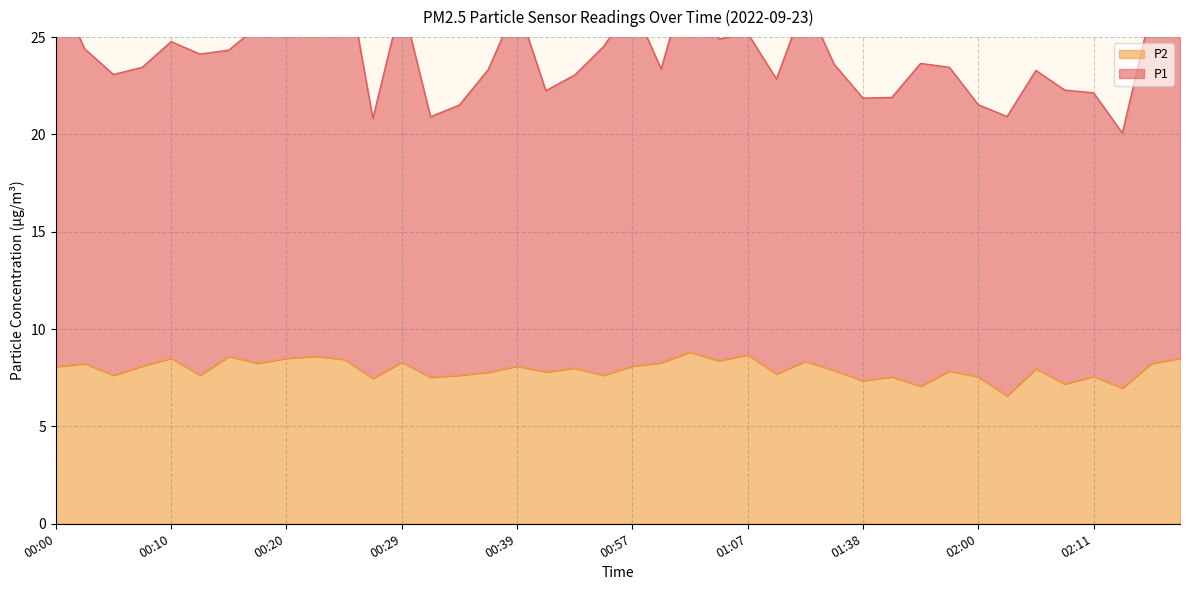

Rank the categories by P1 value from highest to lowest.

00:25, 01:02, 00:00, 00:22, 00:29, 01:15, 00:39, 00:57, 02:18, 00:20, 00:17, 01:07, 02:21, 01:04, 00:10, 00:55, 00:03, 00:15, 00:12, 01:52, 01:36, 00:07, 01:57, 01:00, 00:37, 02:05, 00:05, 00:52, 01:09, 02:08, 00:42, 02:11, 01:47, 01:38, 02:00, 00:34, 02:02, 00:32, 00:27, 02:16